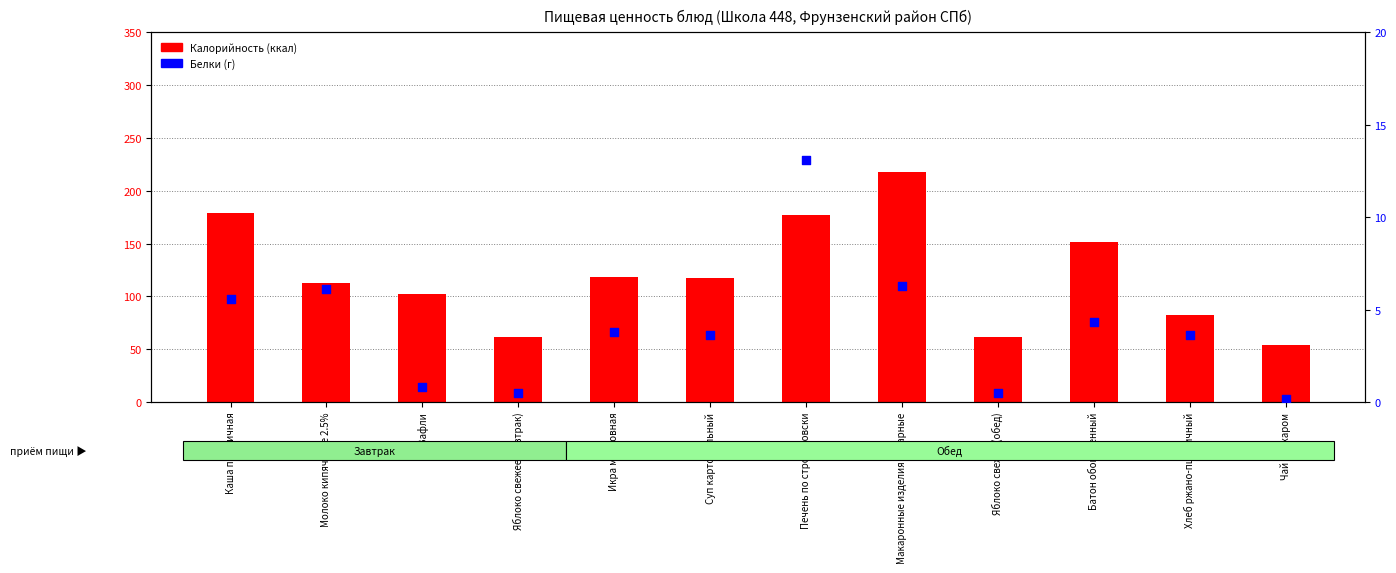

What is the total value across all series at Чай с сахаром?

54.2